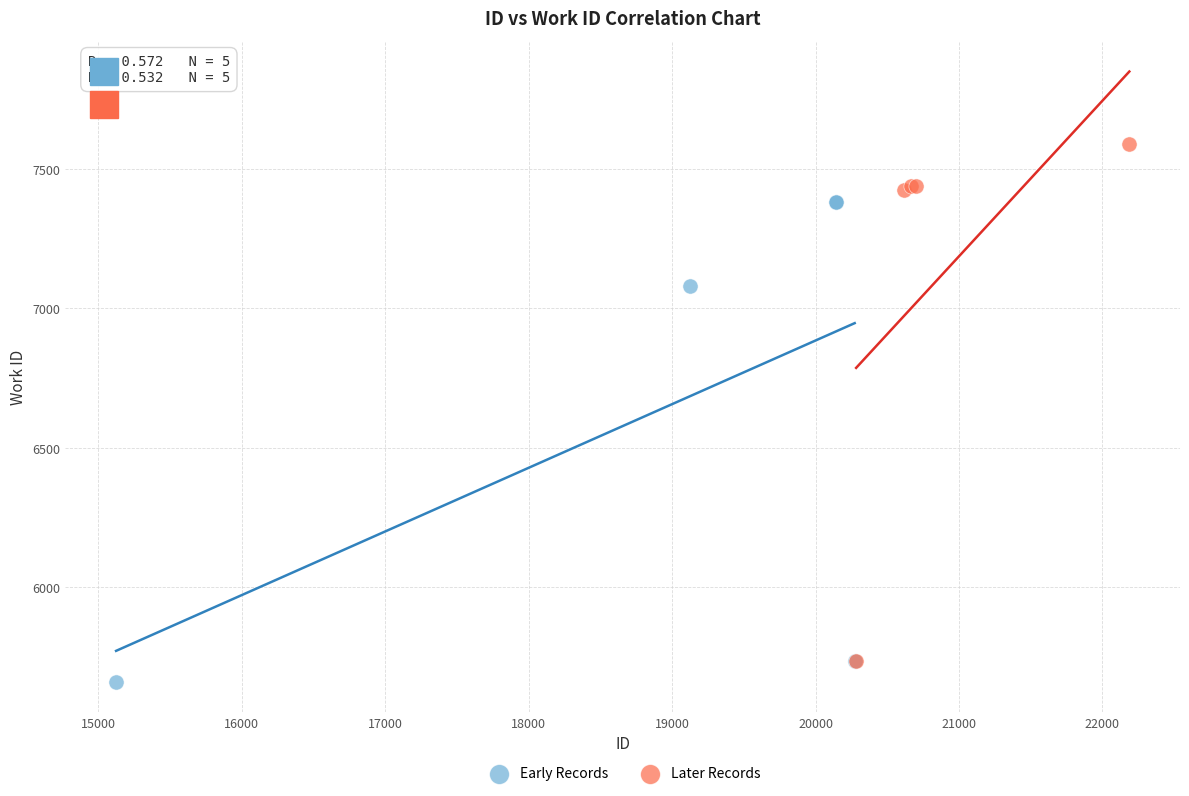

Which series contains the highest Y value?

Later Records